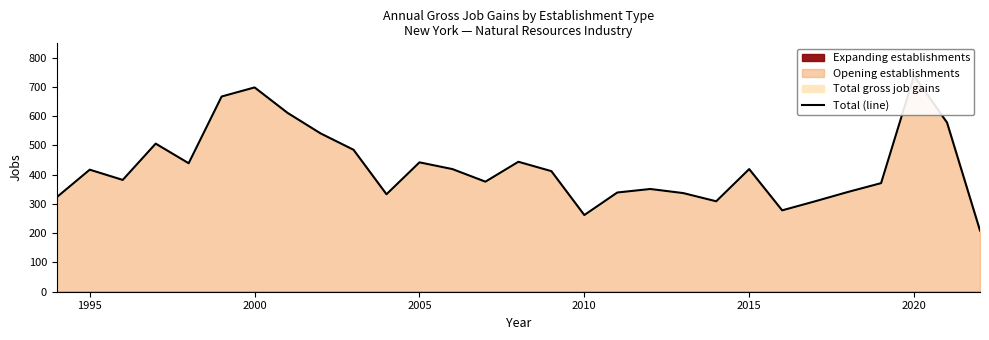

What is the difference between the second highest and minimum values?

489